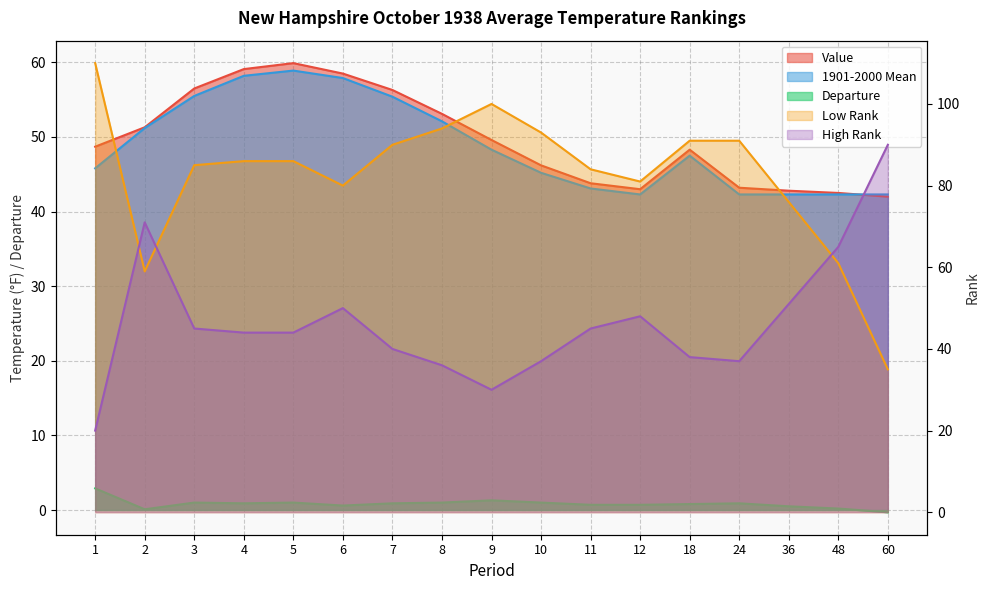

At which category is the sum across all series the highest?

5